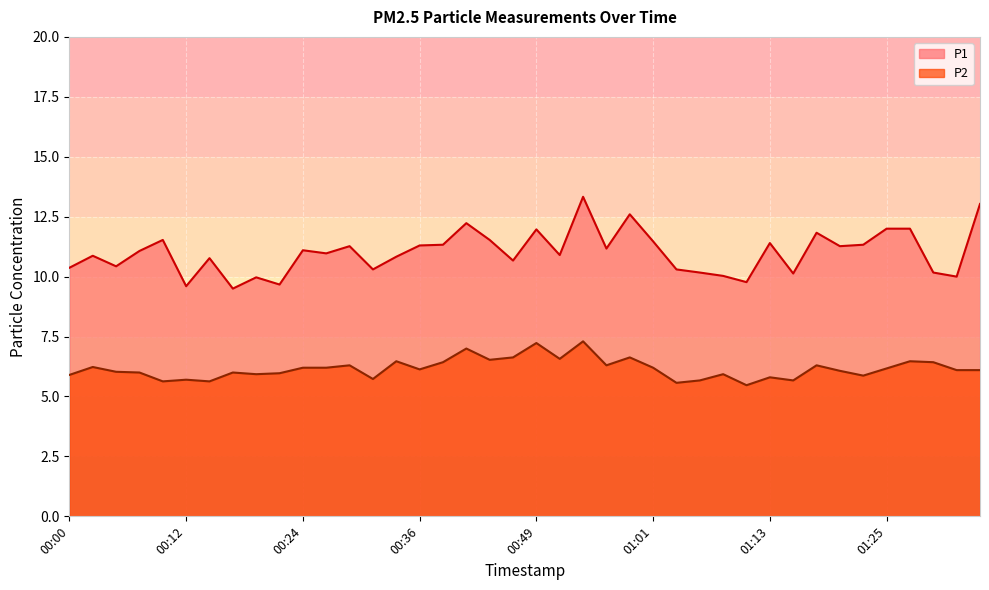

What is the sum of the P1 values at 00:24 and 01:08?

21.1